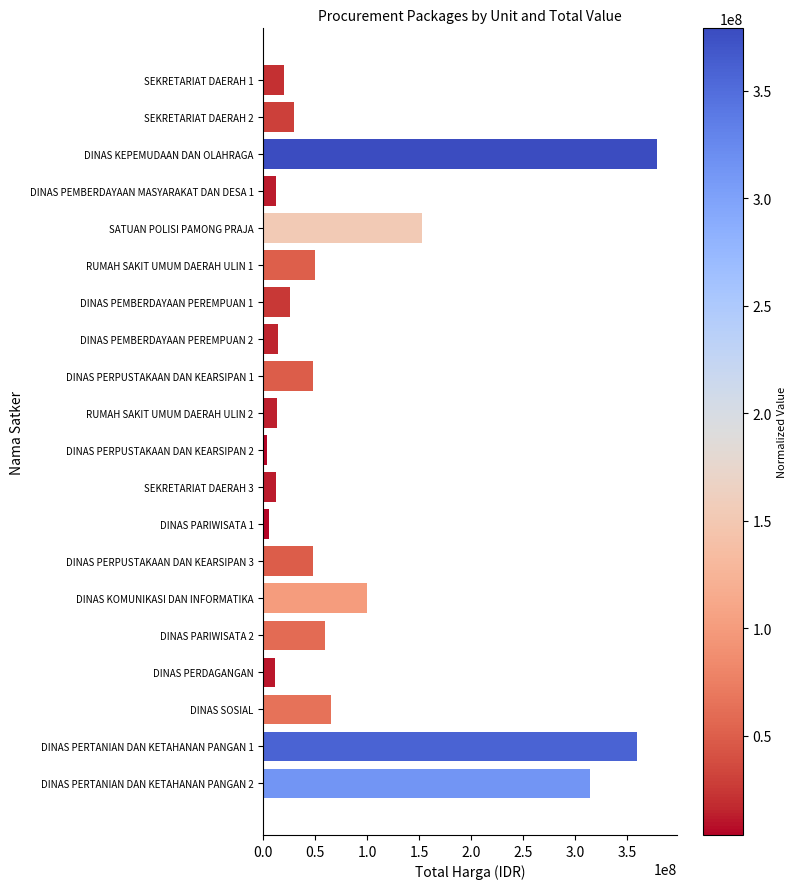

Approximately how many times larger is the value at DINAS KOMUNIKASI DAN INFORMATIKA compared to DINAS PERTANIAN DAN KETAHANAN PANGAN 1?

0.3